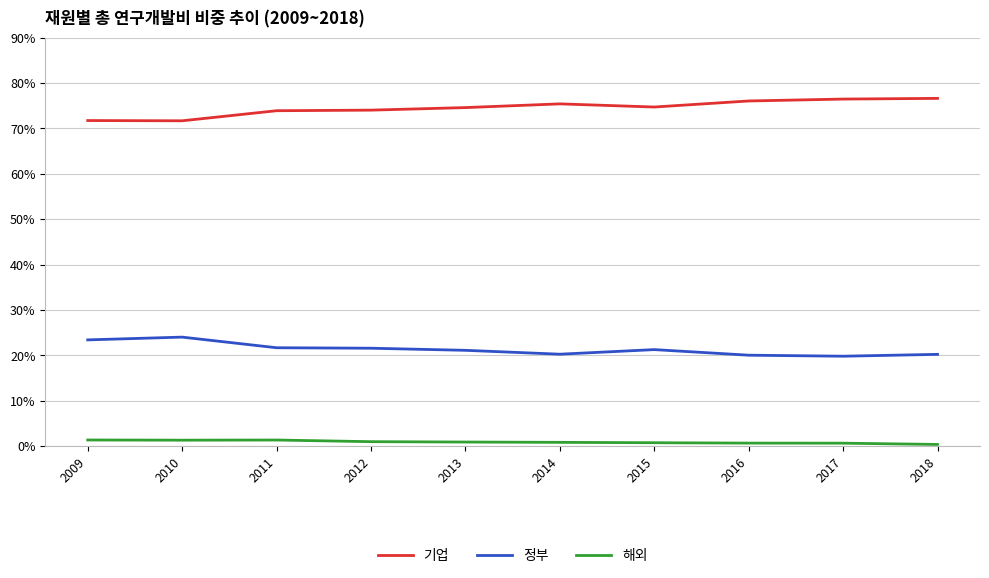

Does the chart have visible grid lines?

Yes